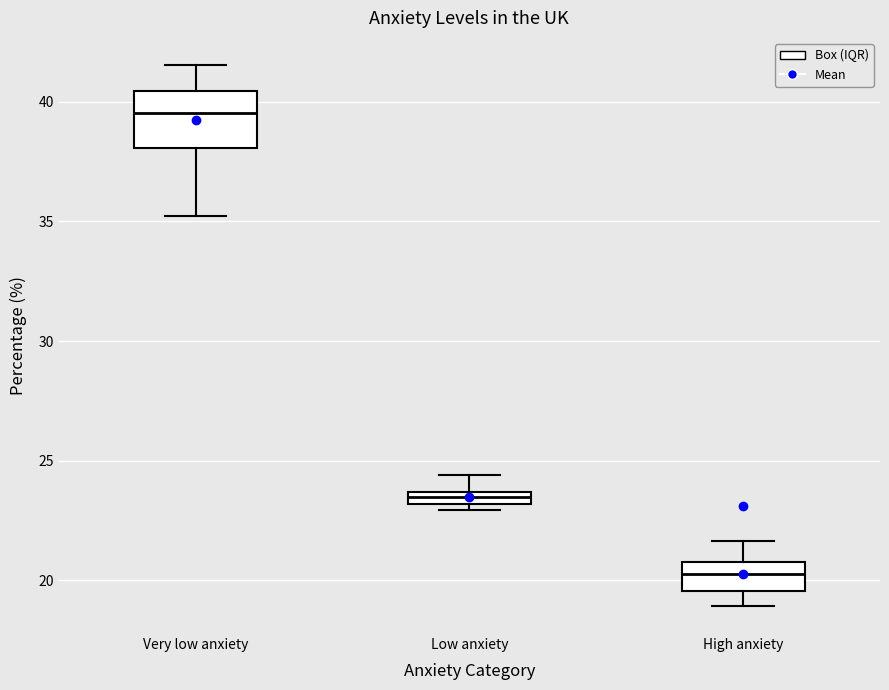

Which box has the highest median line?

Very low anxiety